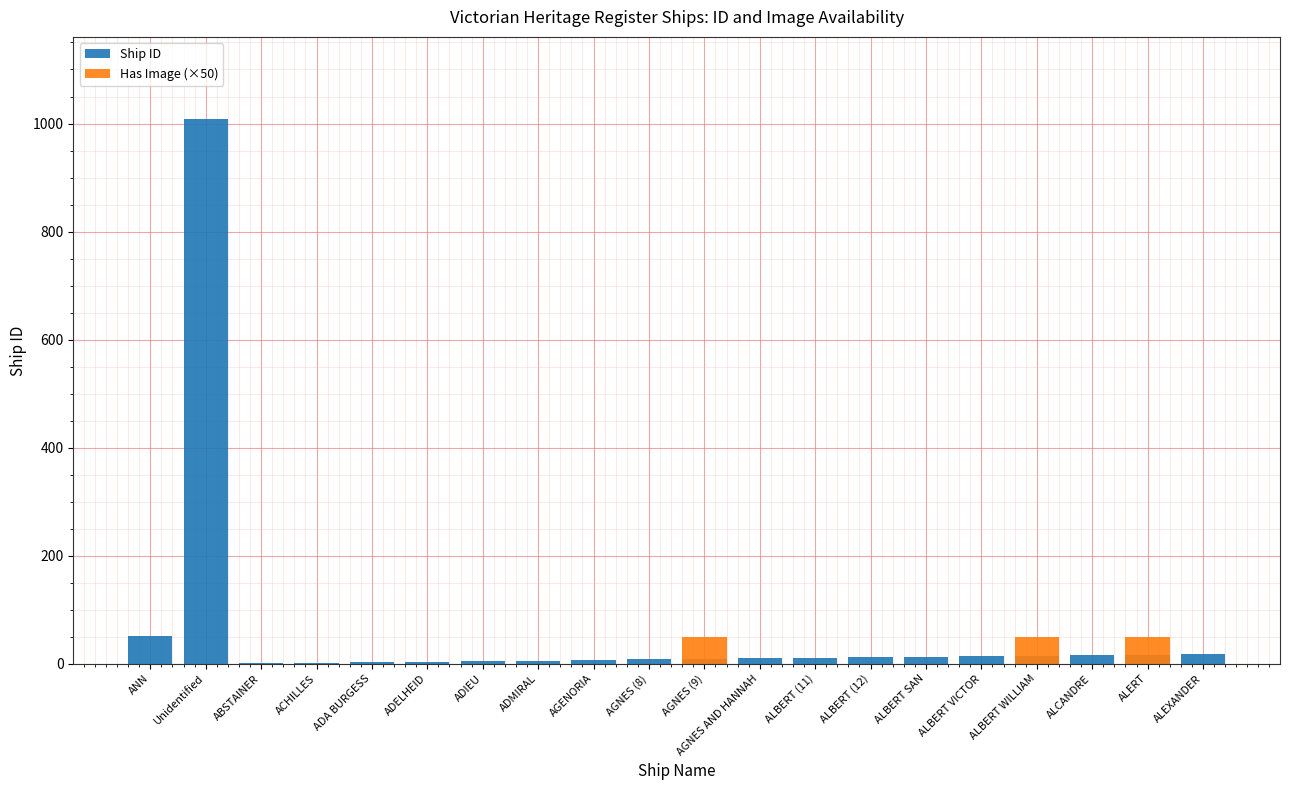

Reading left to right, transcribe all the data shown in this chart.

Ship ID: ANN=51	Unidentified=1009	ABSTAINER=1	ACHILLES=2	ADA BURGESS=3	ADELHEID=4	ADIEU=5	ADMIRAL=6	AGENORIA=7	AGNES (8)=8	AGNES (9)=9	AGNES AND HANNAH=10	ALBERT (11)=11	ALBERT (12)=12	ALBERT SAN=13	ALBERT VICTOR=14	ALBERT WILLIAM=15	ALCANDRE=16	ALERT=17	ALEXANDER=18
Has Image (×50): ANN=0	Unidentified=0	ABSTAINER=0	ACHILLES=0	ADA BURGESS=0	ADELHEID=0	ADIEU=0	ADMIRAL=0	AGENORIA=0	AGNES (8)=0	AGNES (9)=50	AGNES AND HANNAH=0	ALBERT (11)=0	ALBERT (12)=0	ALBERT SAN=0	ALBERT VICTOR=0	ALBERT WILLIAM=50	ALCANDRE=0	ALERT=50	ALEXANDER=0